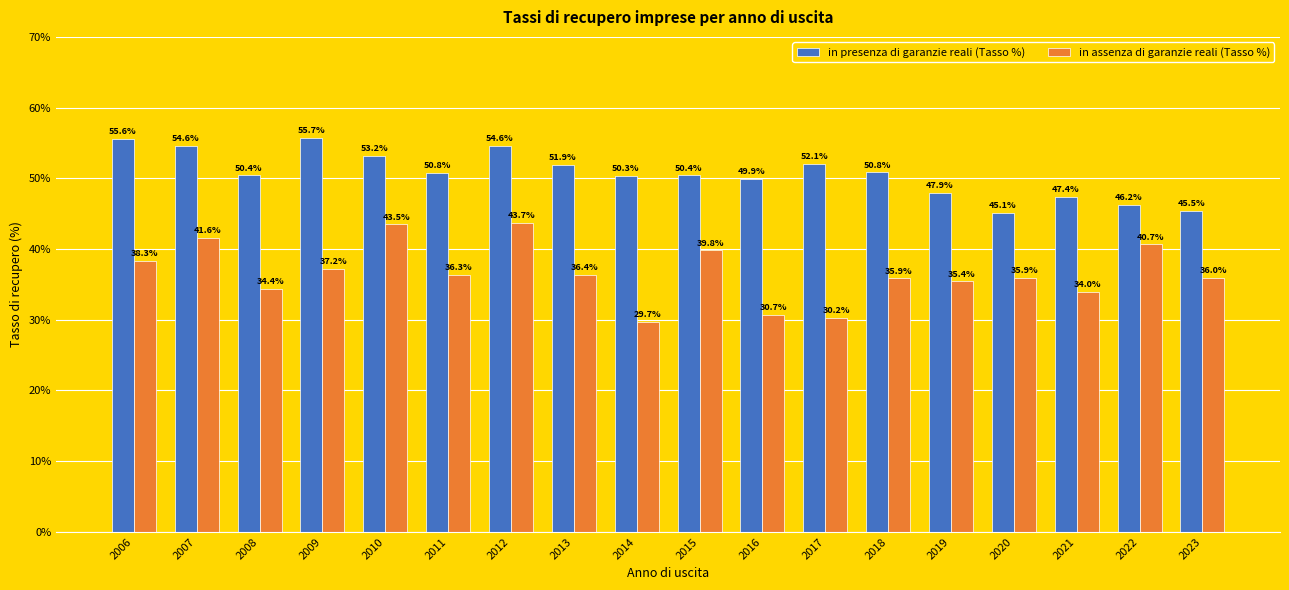

Which series has the largest total across all categories?

in presenza di garanzie reali (Tasso %)